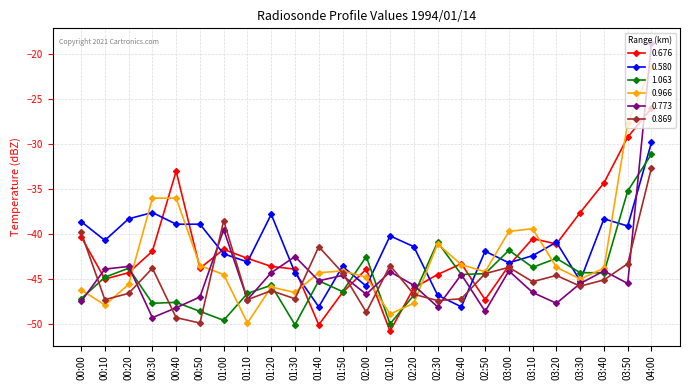

In 0.676, how many points are lower than both neighbors (excluding endpoints)?

6